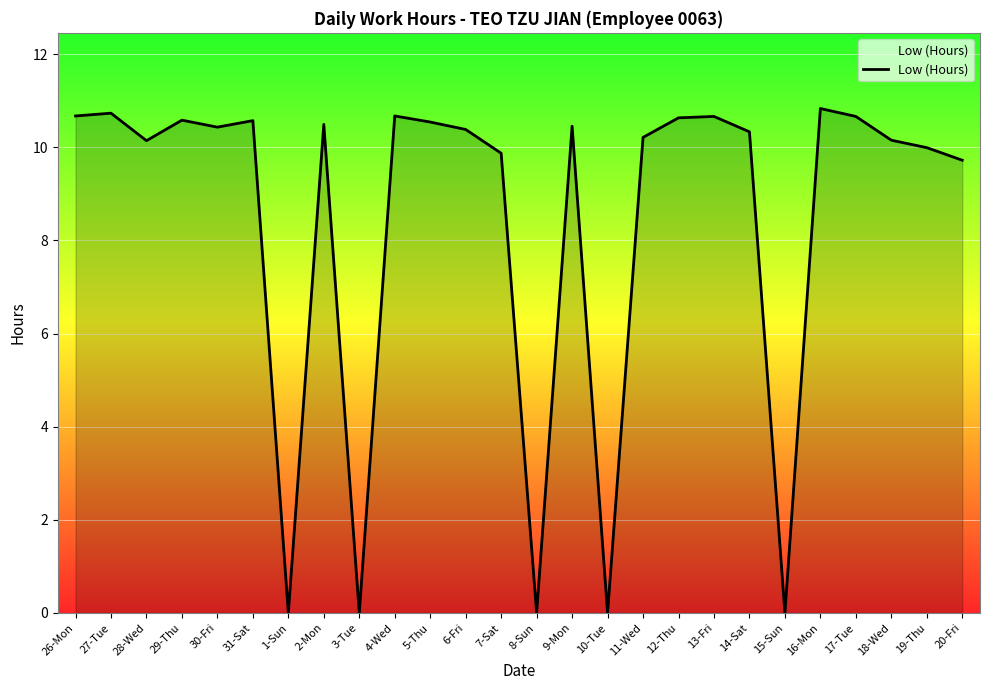

What is the difference between the values at 17-Tue and 7-Sat?

0.8